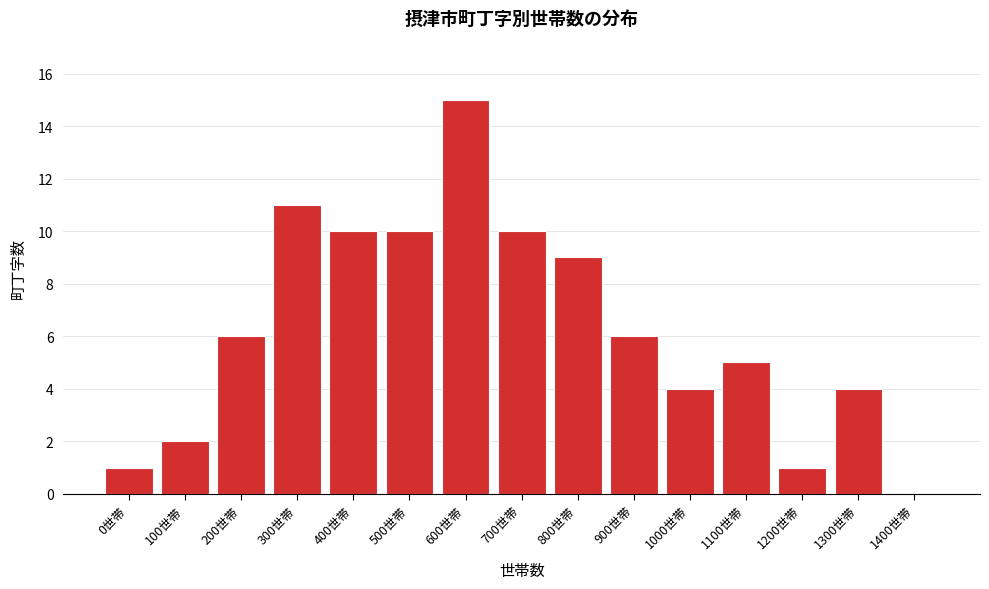

Is it true that the value at 1300世帯 is 4?

True